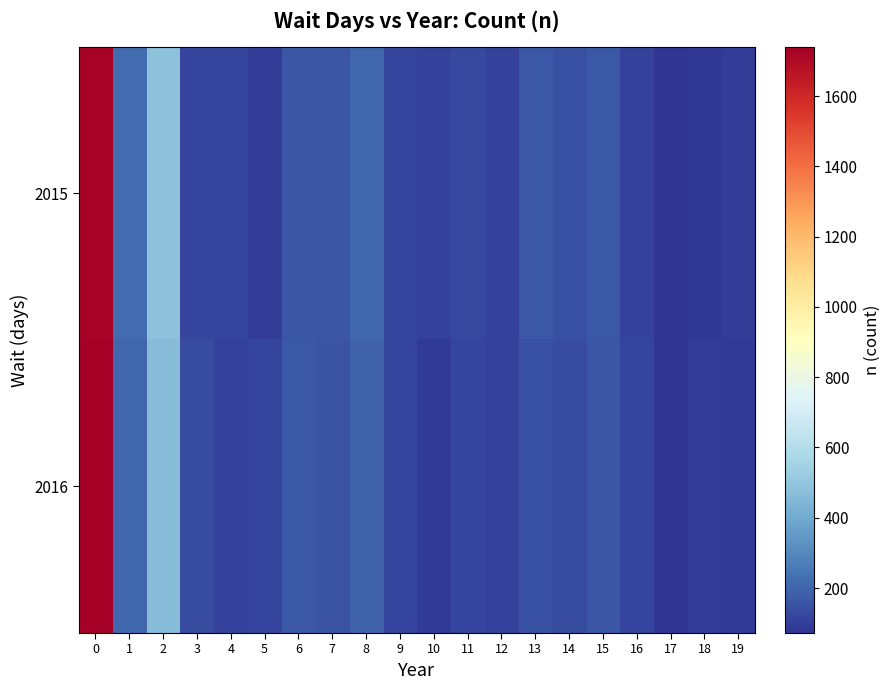

What is the difference between the highest and lowest values at 3?

15